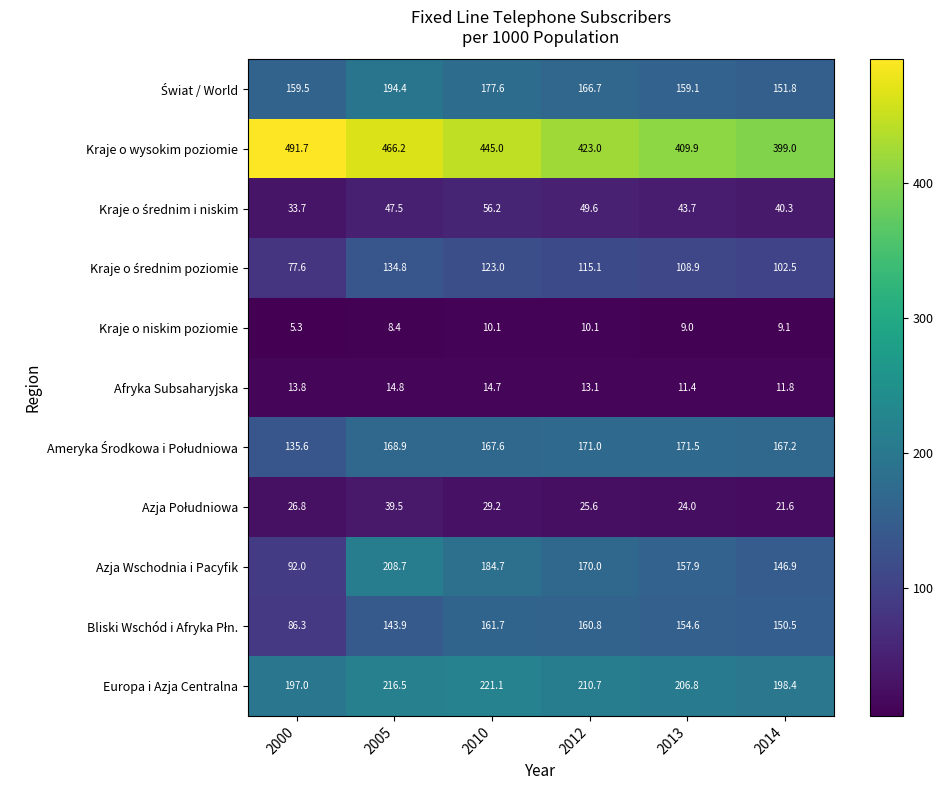

What is the maximum value shown in the chart?

491.7